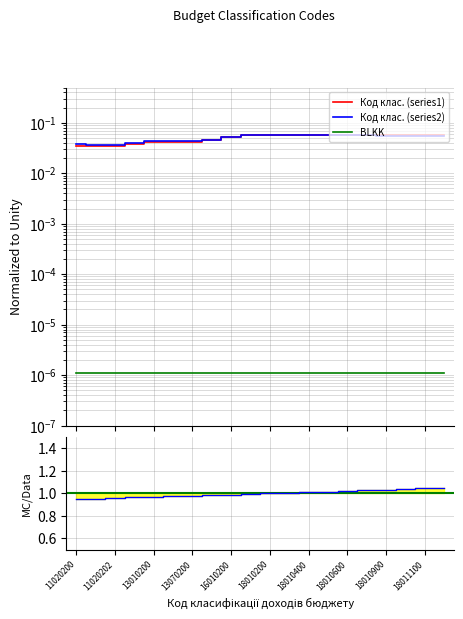

What is the value of the Код класифікації (series1) point at the 14th from the left?

0.1